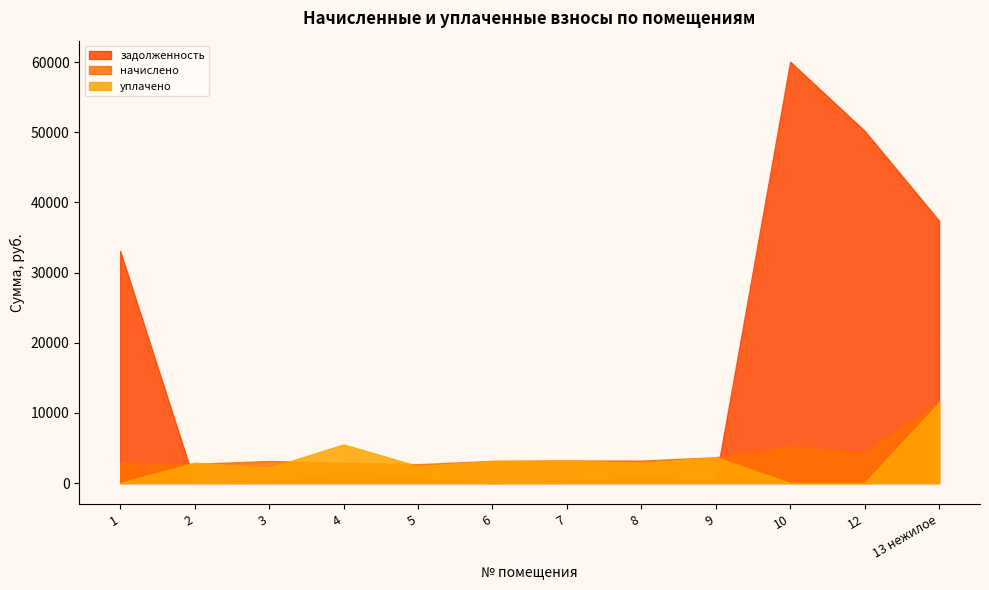

How many interior local peaks does the задолженность series have?

3